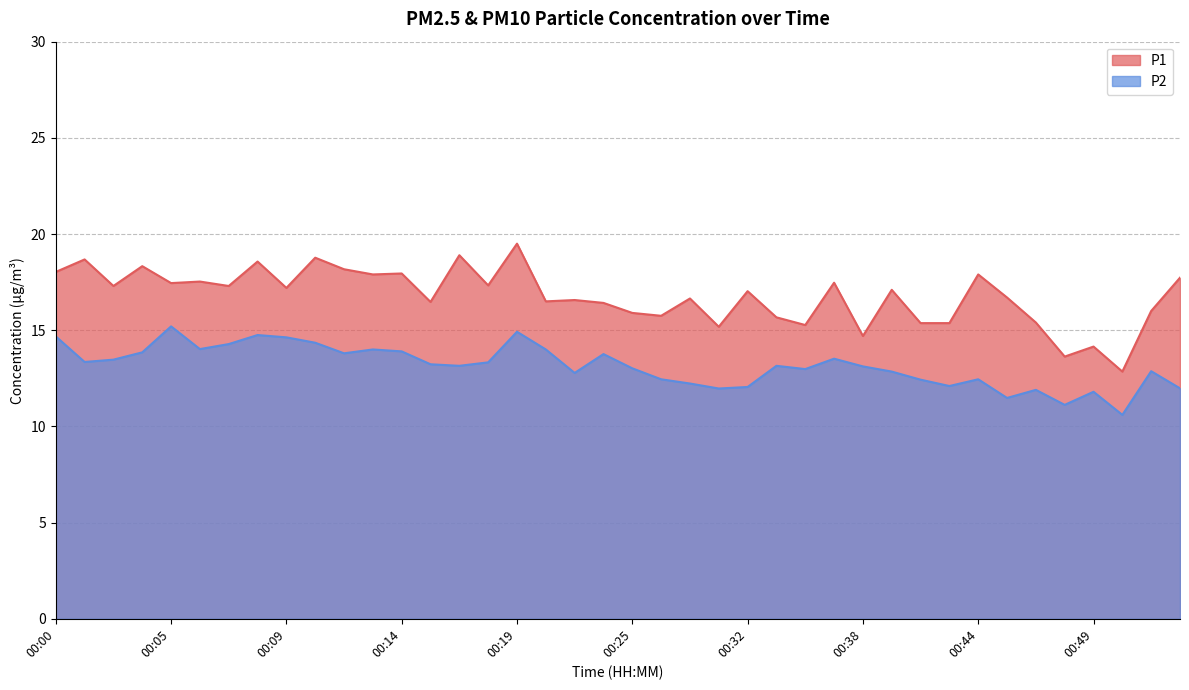

What is the difference between the maximum and minimum values in the P2 series?

4.6